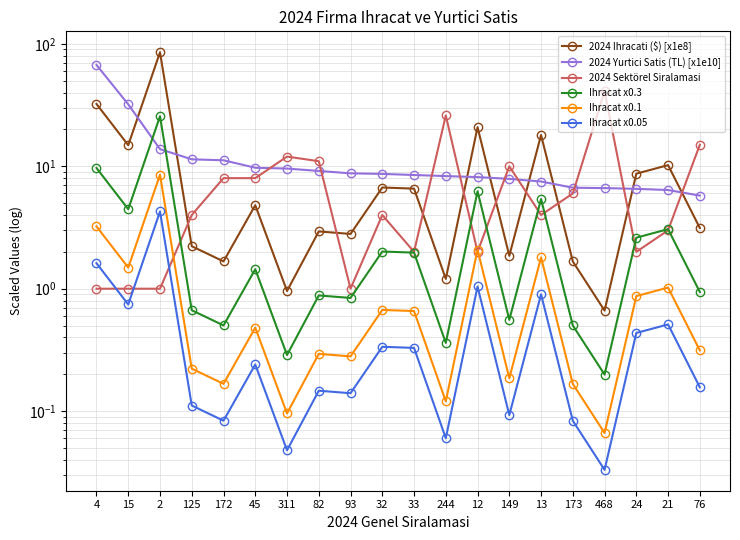

What is the sum of all 2024 Sektörel Siralamasi values?

162.0